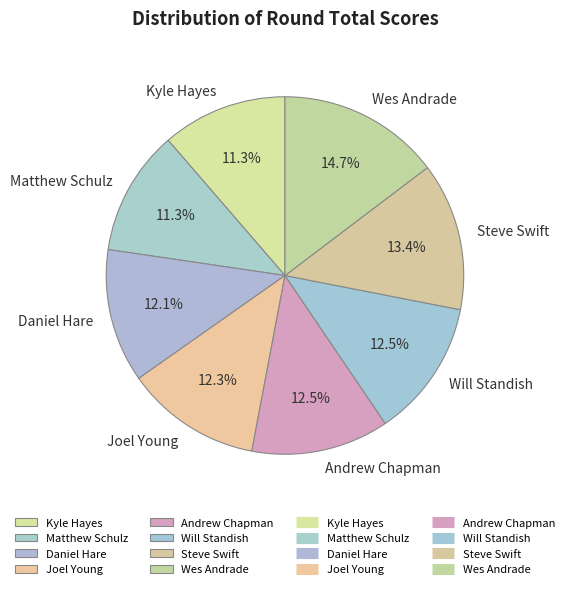

Approximately how many times larger is the value at Matthew Schulz compared to Steve Swift?

0.8